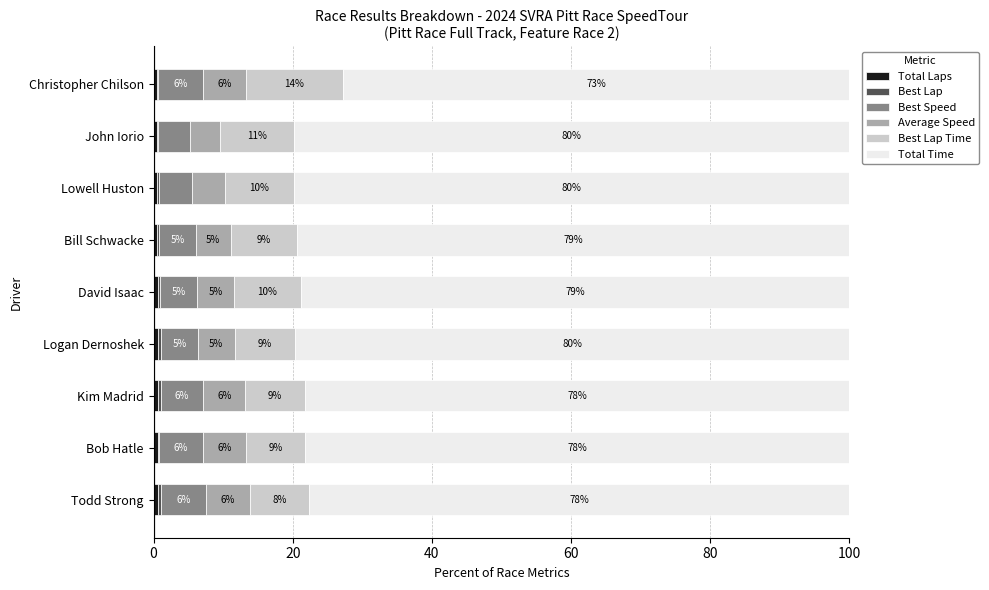

What is the total value across all series at David Isaac?

100.0